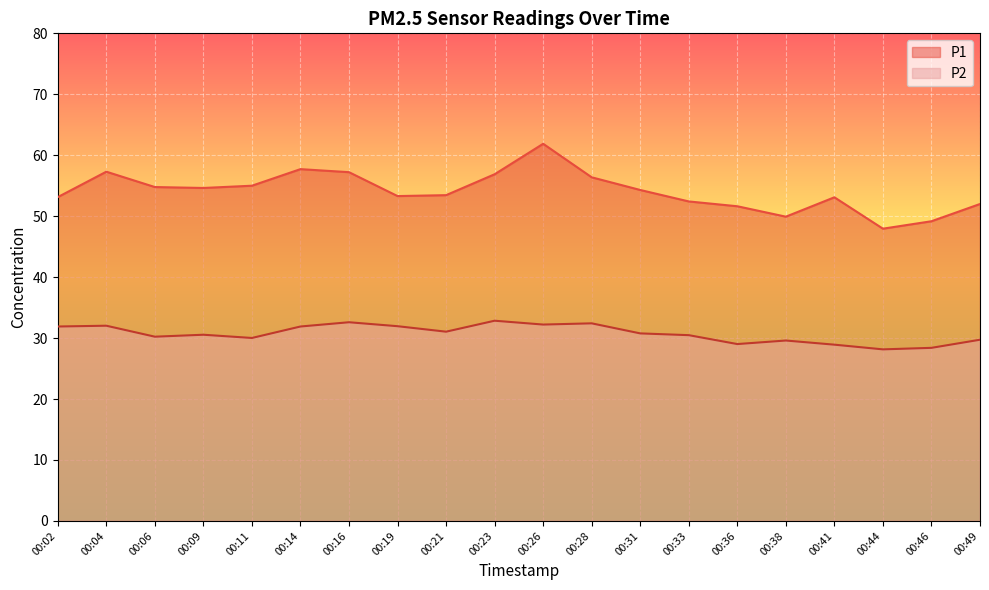

Is the value of P2 at 00:33 greater than the value of P1 at 00:44?

No